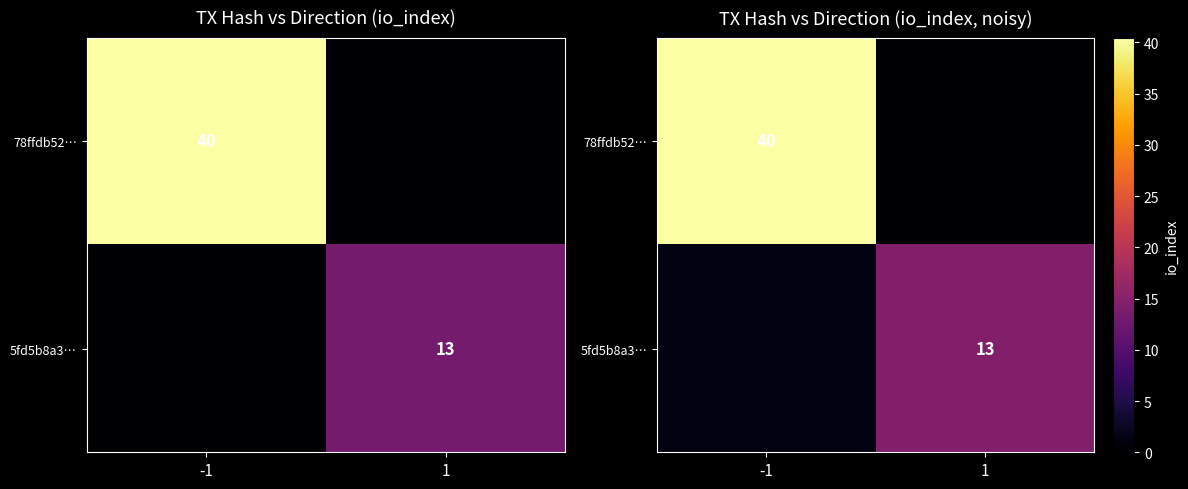

How many distinct data groups are displayed?

2